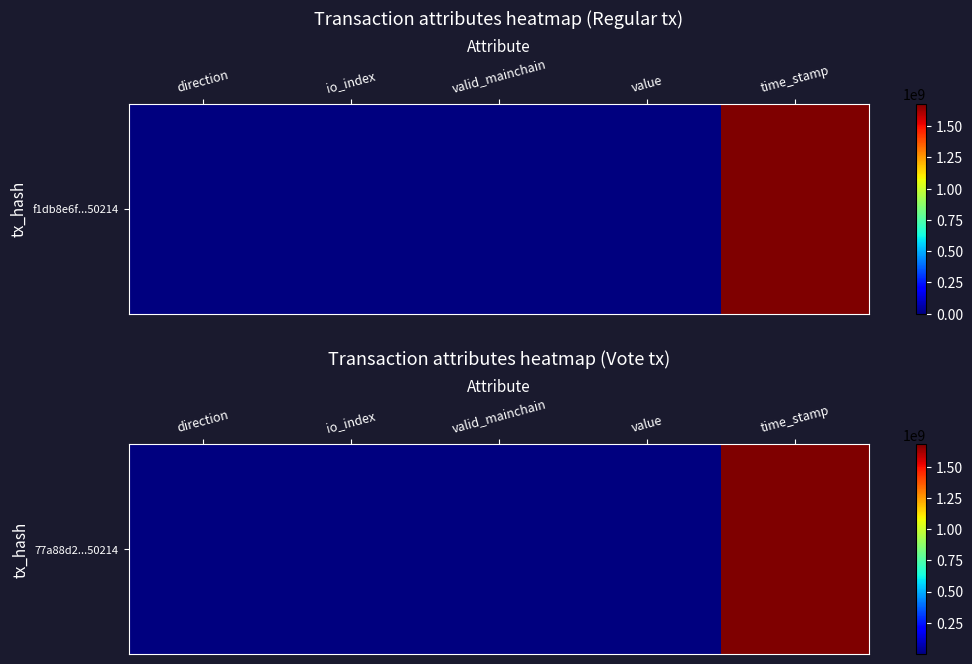

What is the average value?

335463026.5